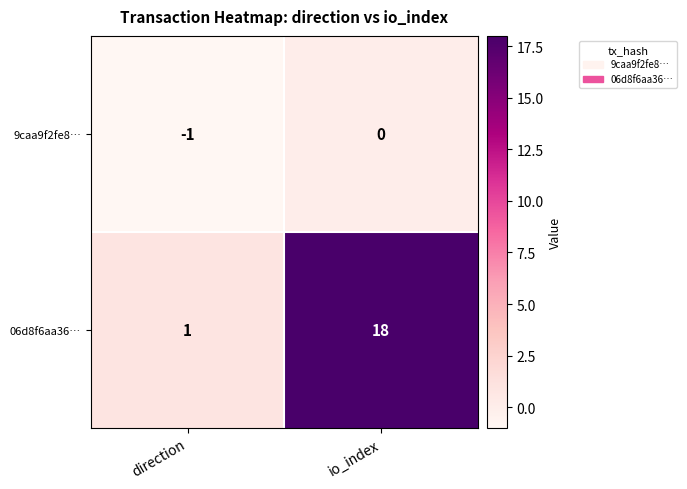

At which label is 9caa9f2fe8… closest to 0?

io_index